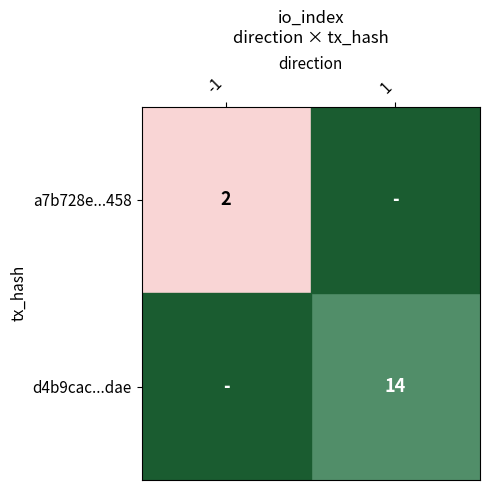

The d4b9cac...dae series shows 14 at 1. True or false?

True